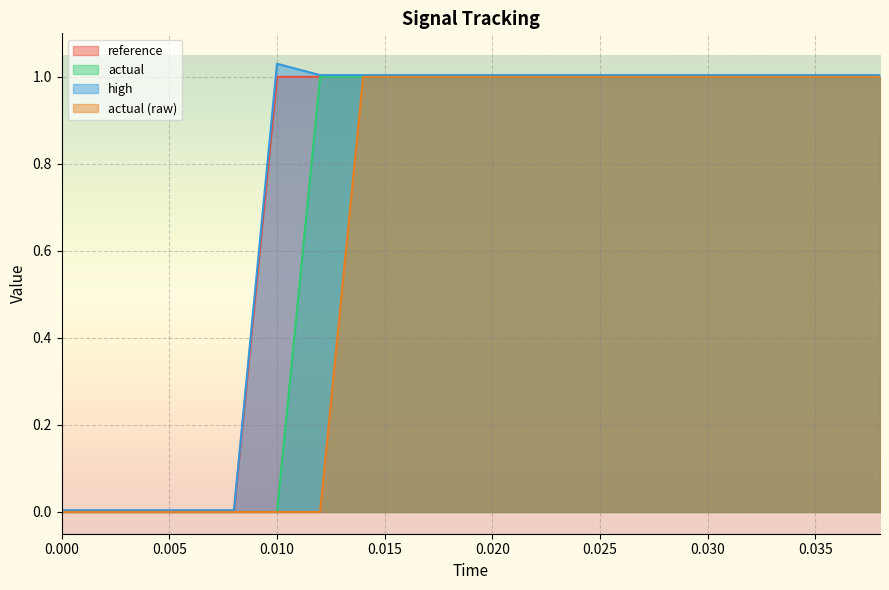

Rank the categories by reference value from lowest to highest.

0.0, 0.002, 0.004, 0.006, 0.008, 0.01, 0.012, 0.014, 0.016, 0.018, 0.02, 0.022, 0.024, 0.026, 0.028, 0.03, 0.032, 0.034, 0.036, 0.038